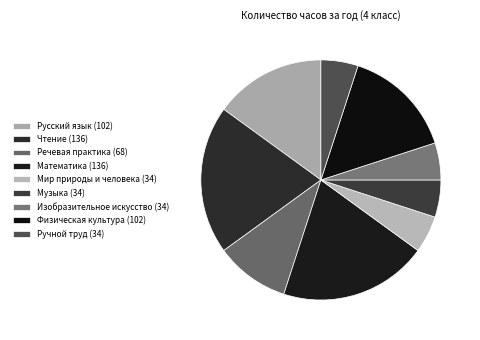

True or false: Физическая культура accounts for 3% of the total.

False